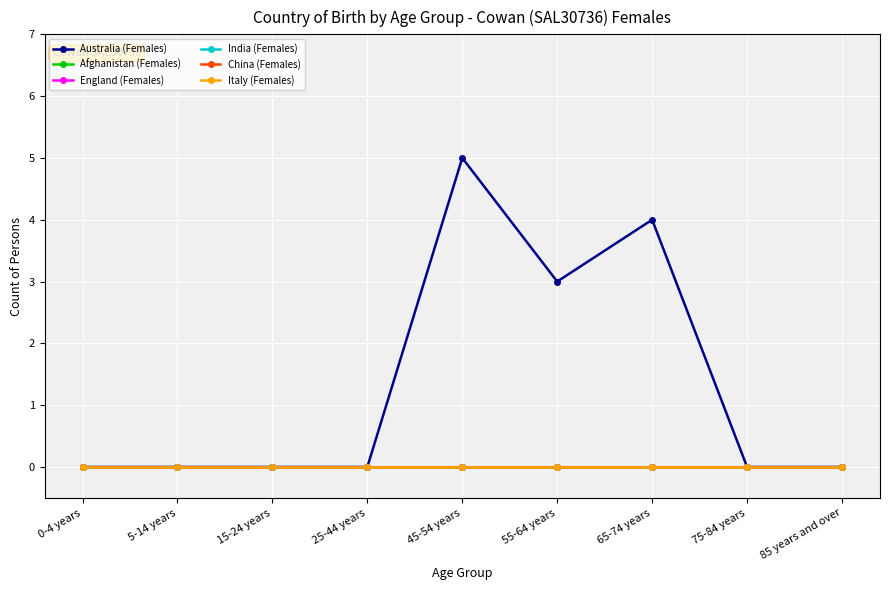

Between 15-24 years and 75-84 years, which series saw the biggest shift?

Australia (Females)